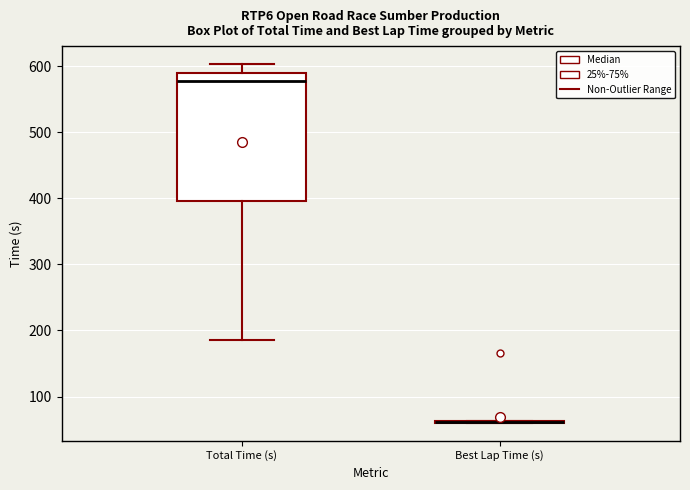

Comparing the boxes themselves (not the whiskers), which one is the tallest?

Total Time (s)